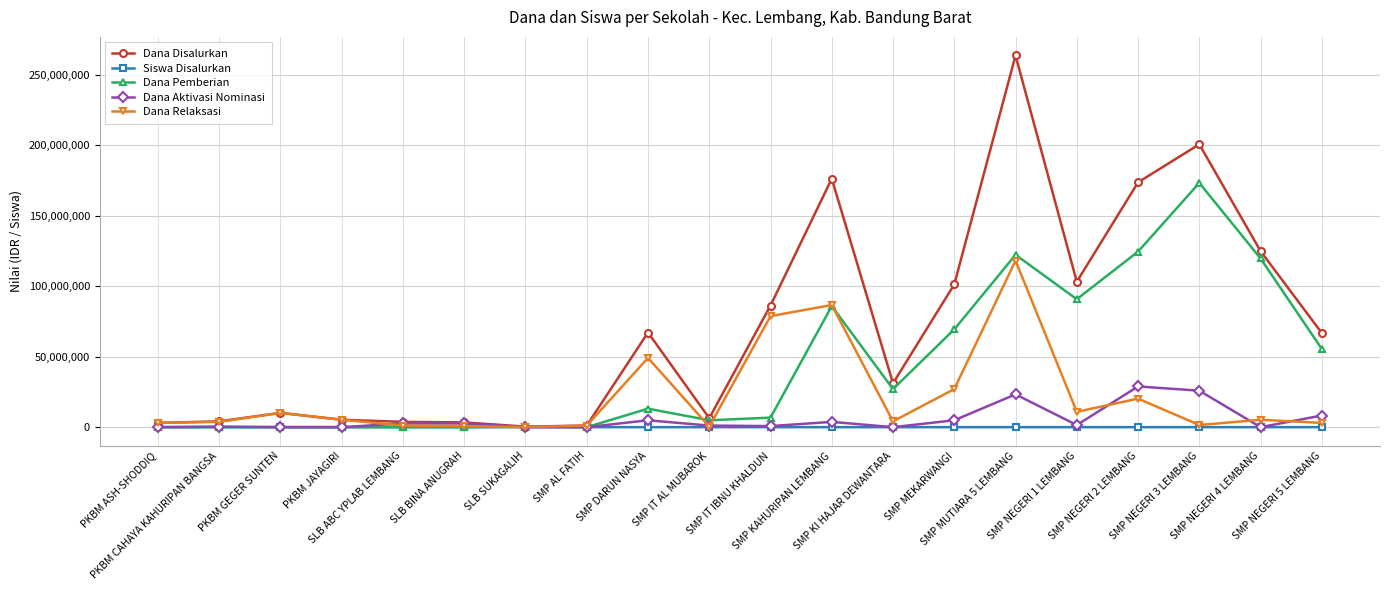

List the series in order of their peak value, highest first.

Dana Disalurkan, Dana Pemberian, Dana Relaksasi, Dana Aktivasi Nominasi, Siswa Disalurkan